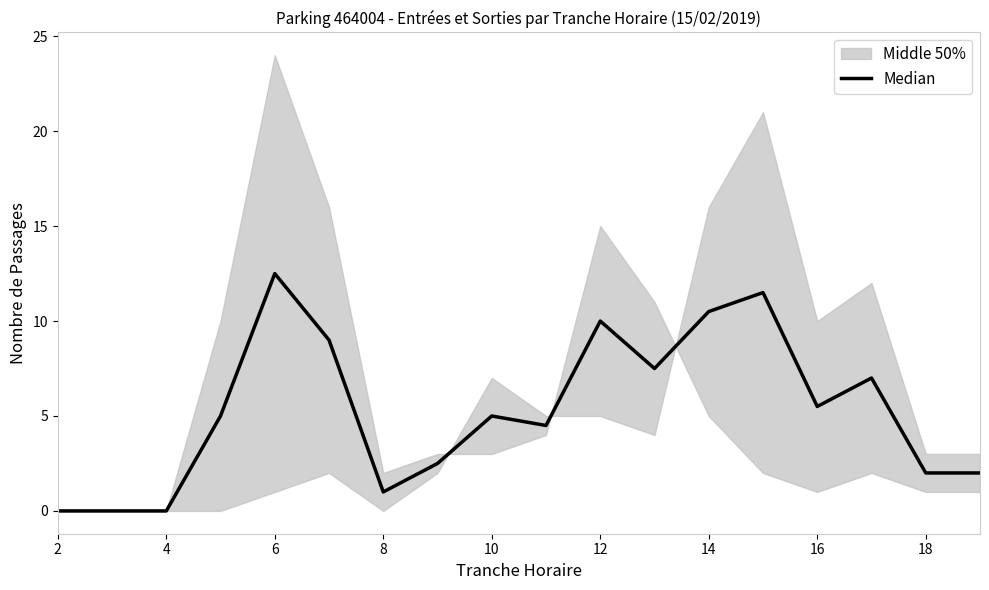

Reading left to right, what are all the values shown in this chart?

0.0	0.0	0.0	5.0	12.5	9.0	1.0	2.5	5.0	4.5	10.0	7.5	10.5	11.5	5.5	7.0	2.0	2.0